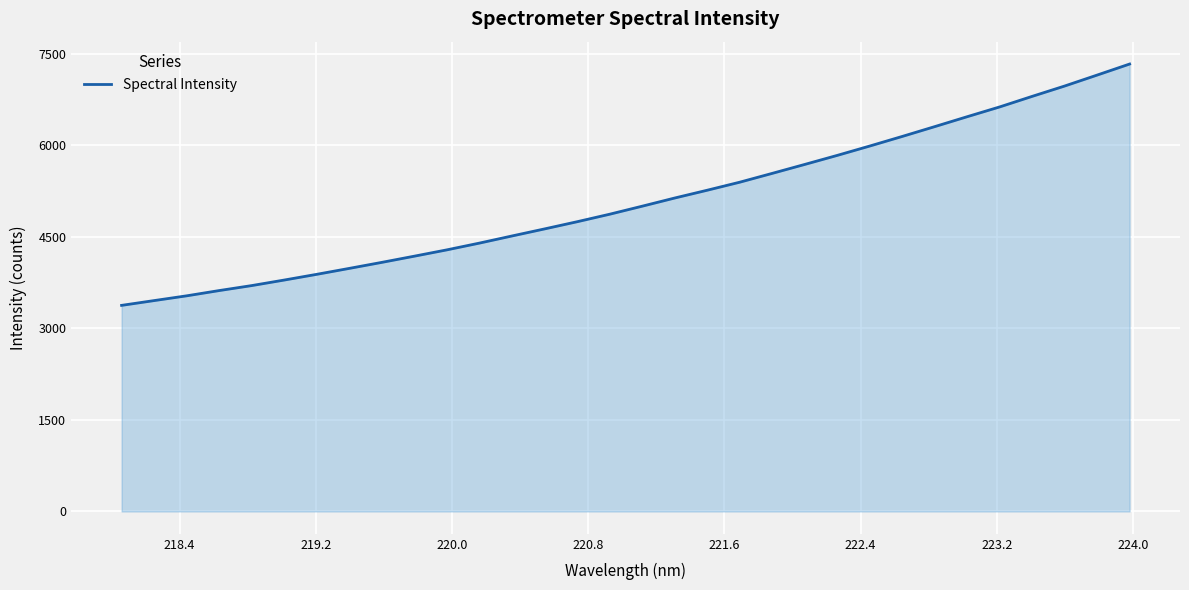

What is the smallest value displayed?

3378.7